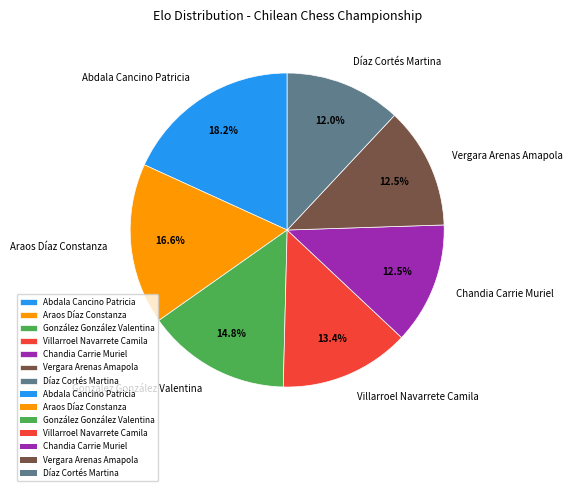

To the nearest percent, what is the average slice percentage?

14%